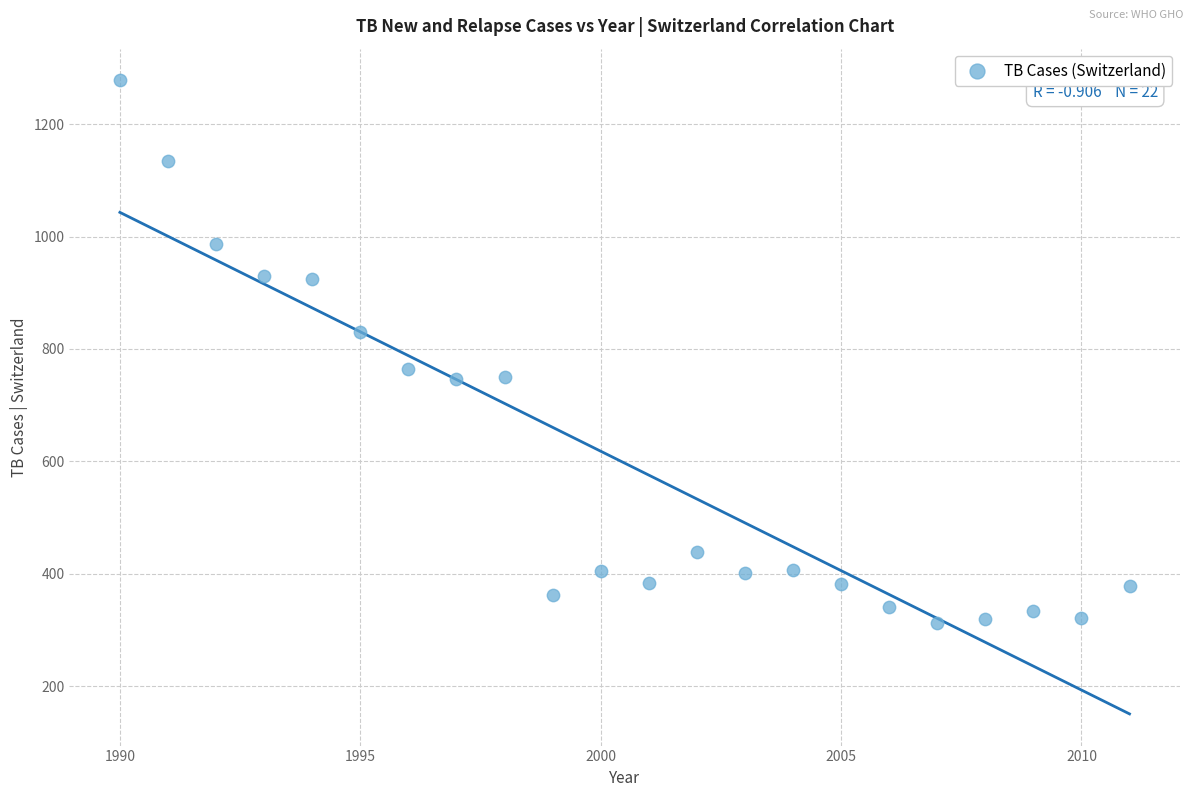

What is the range of Y values (max minus min)?

965